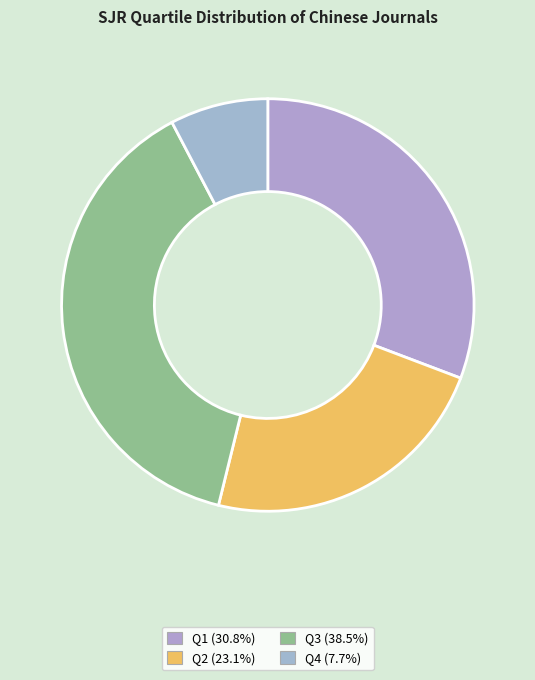

What is the ratio of the value at Q2 to the value at Q3?

0.6